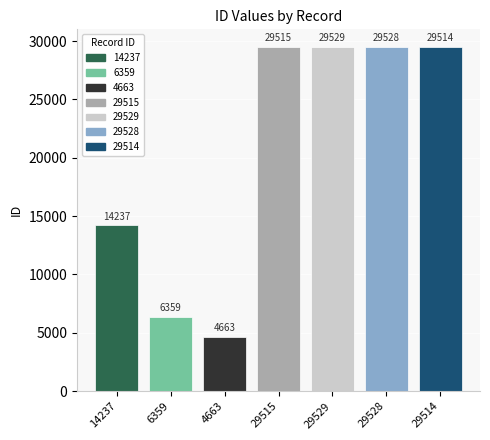

What is the greatest value displayed?

29529